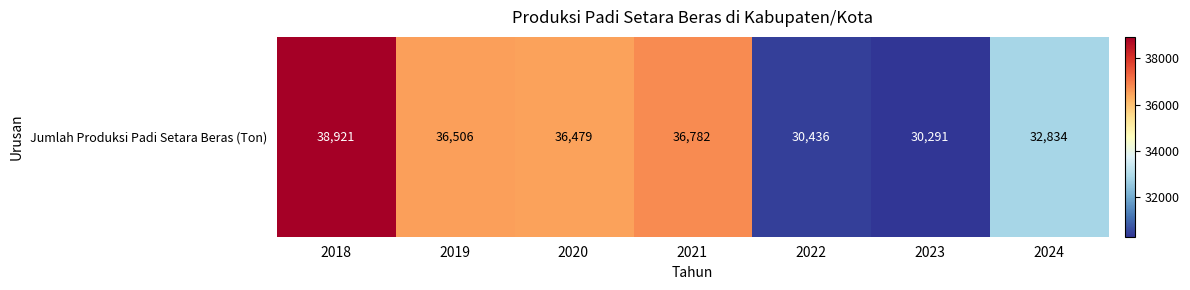

Reading left to right, what are all the values shown in this chart?

2018=38921	2019=36506	2020=36479	2021=36782	2022=30436	2023=30291	2024=32834